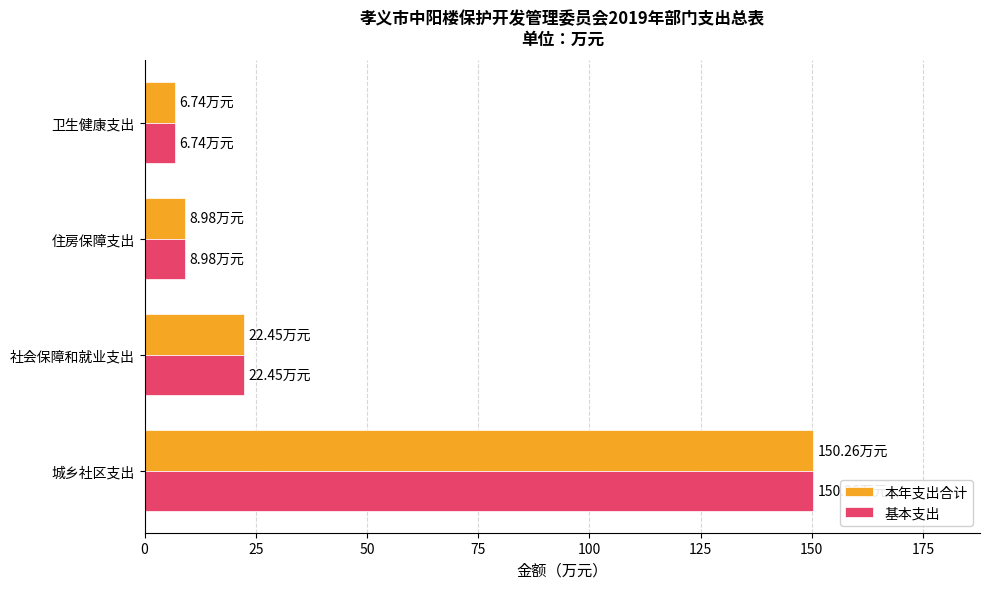

What is the difference between the 基本支出 values at 卫生健康支出 and 社会保障和就业支出?

15.7